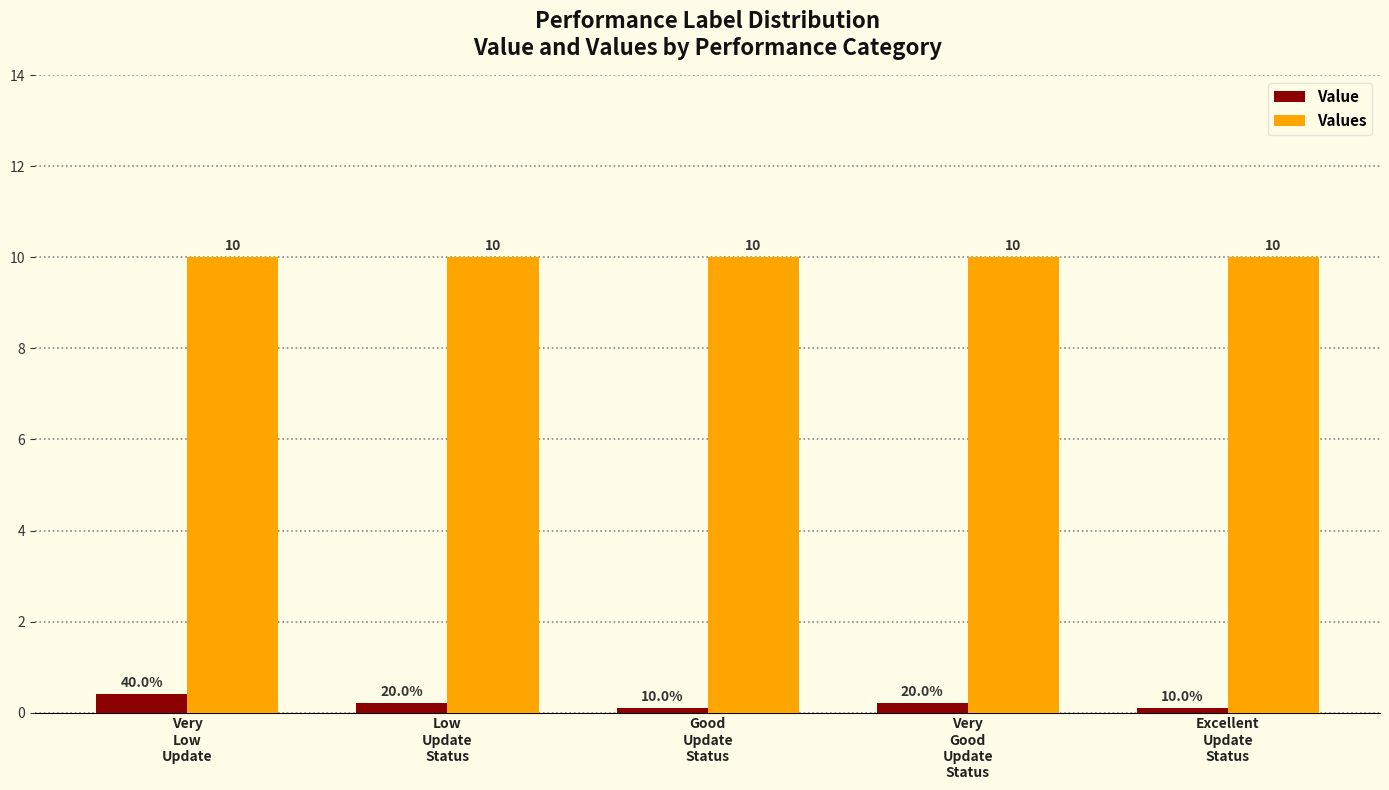

What is the minimum value for Values?

10.0